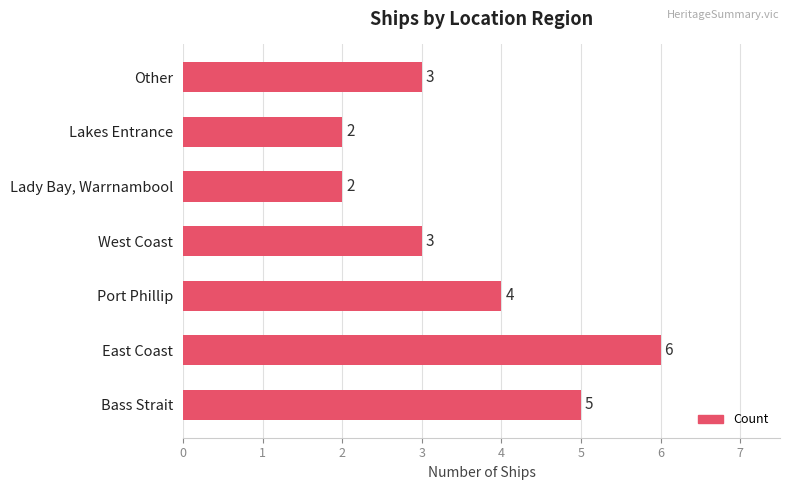

What is the sum of all values?

25